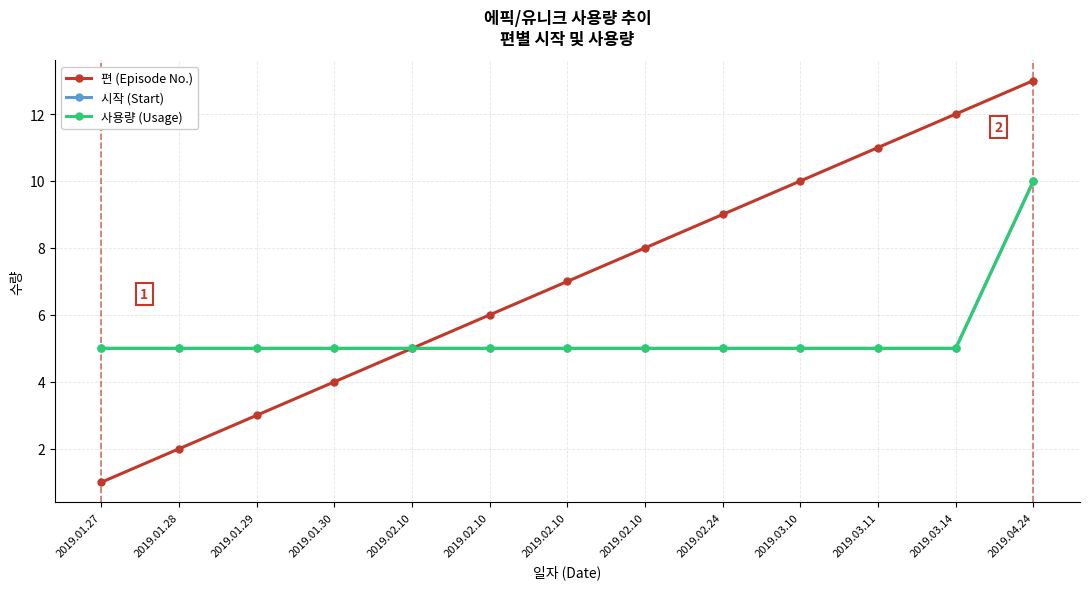

How many lines are shown in the chart?

3